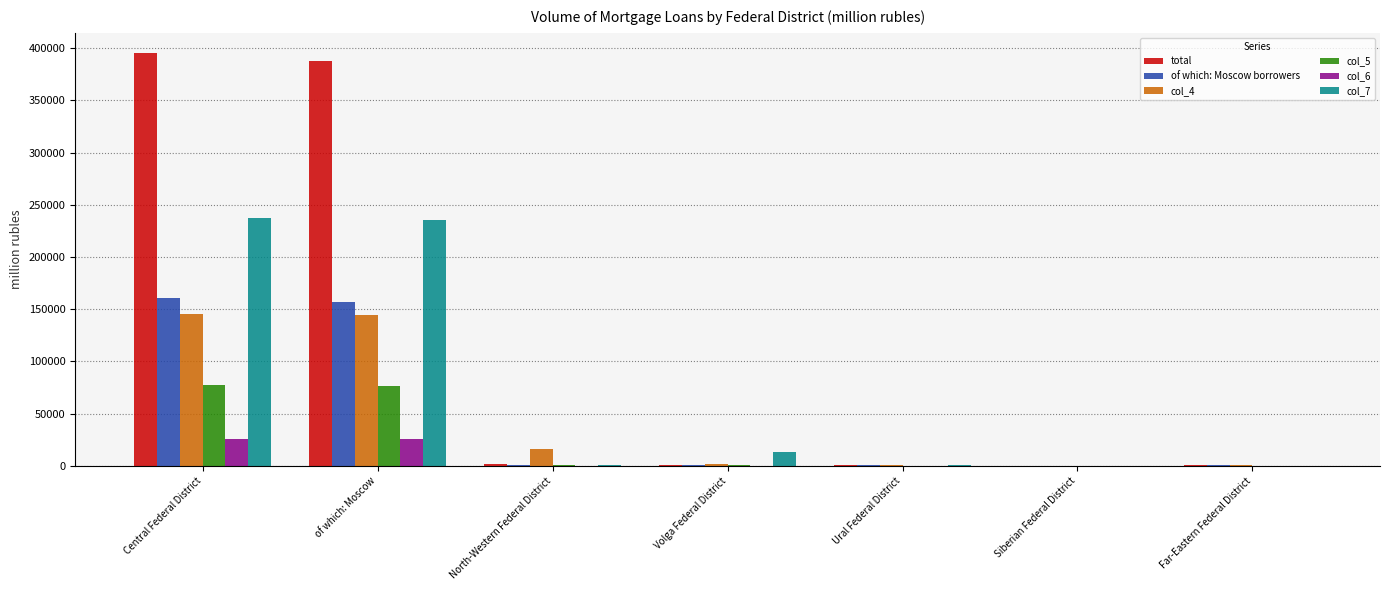

How many groups of bars are there?

7